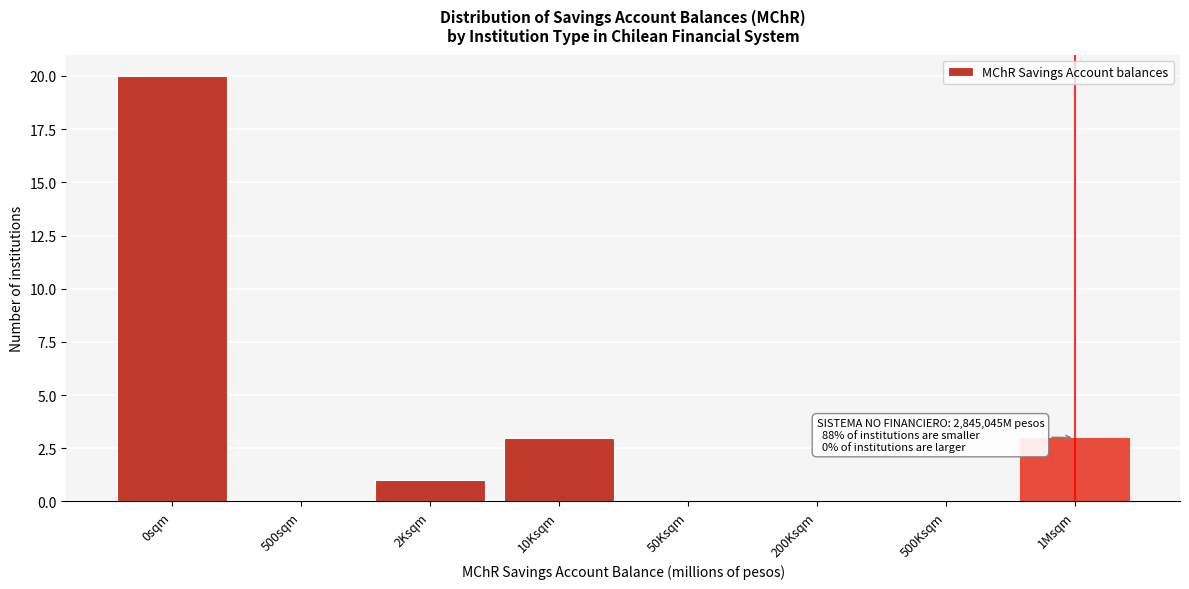

Reading left to right, transcribe all the data shown in this chart.

0sqm=20	500sqm=0	2Ksqm=1	10Ksqm=3	50Ksqm=0	200Ksqm=0	500Ksqm=0	1Msqm=3